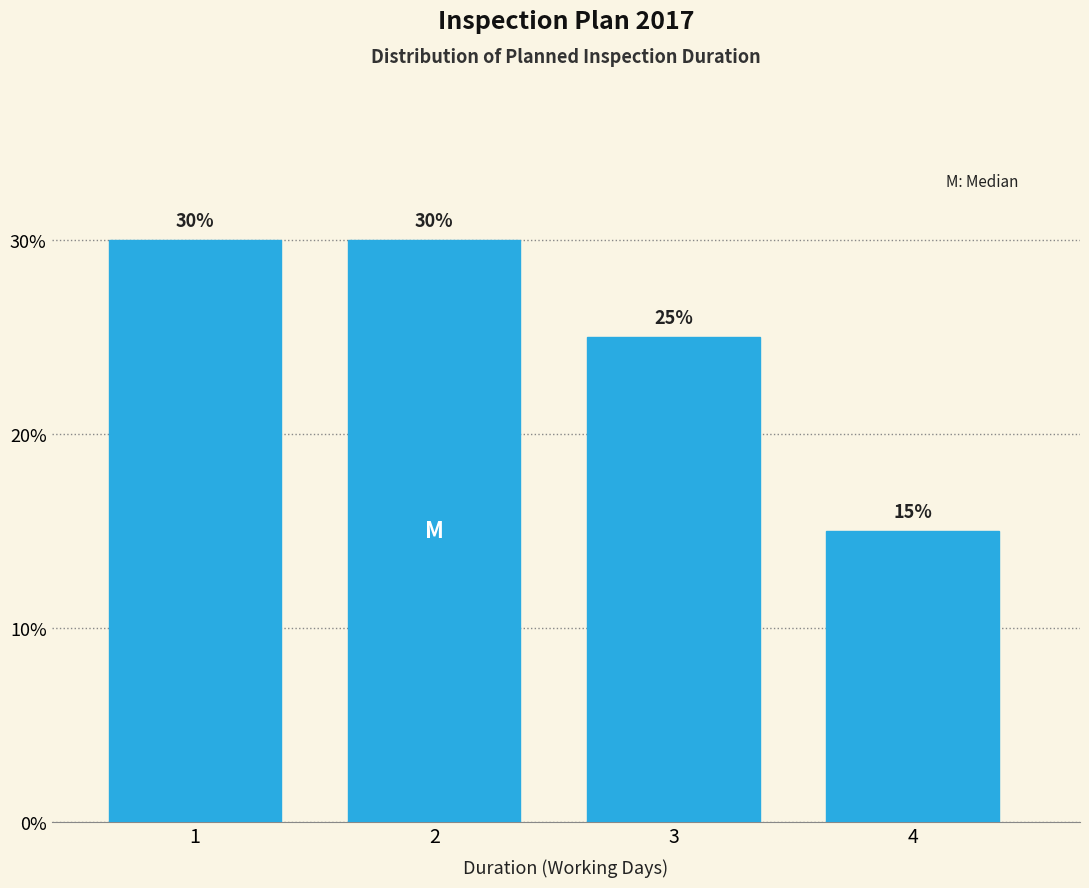

Reading right to left, list all the values displayed in this chart.

4=15	3=25	2=30	1=30